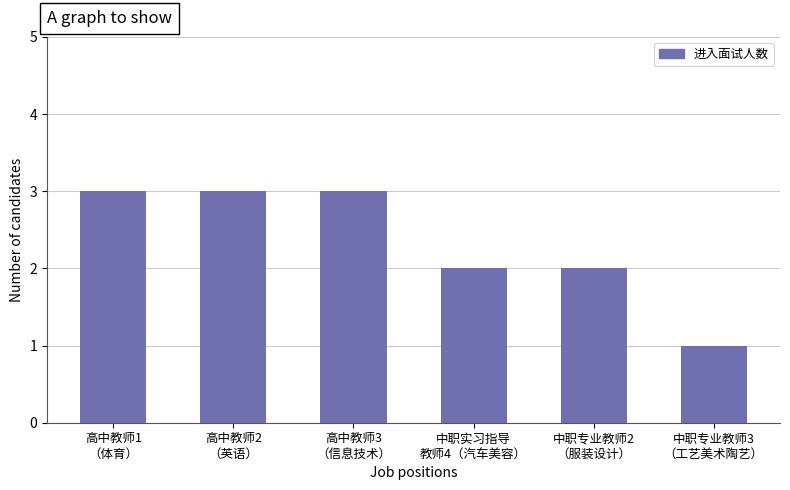

The value at 高中教师1
（体育） is 5. True or false?

False